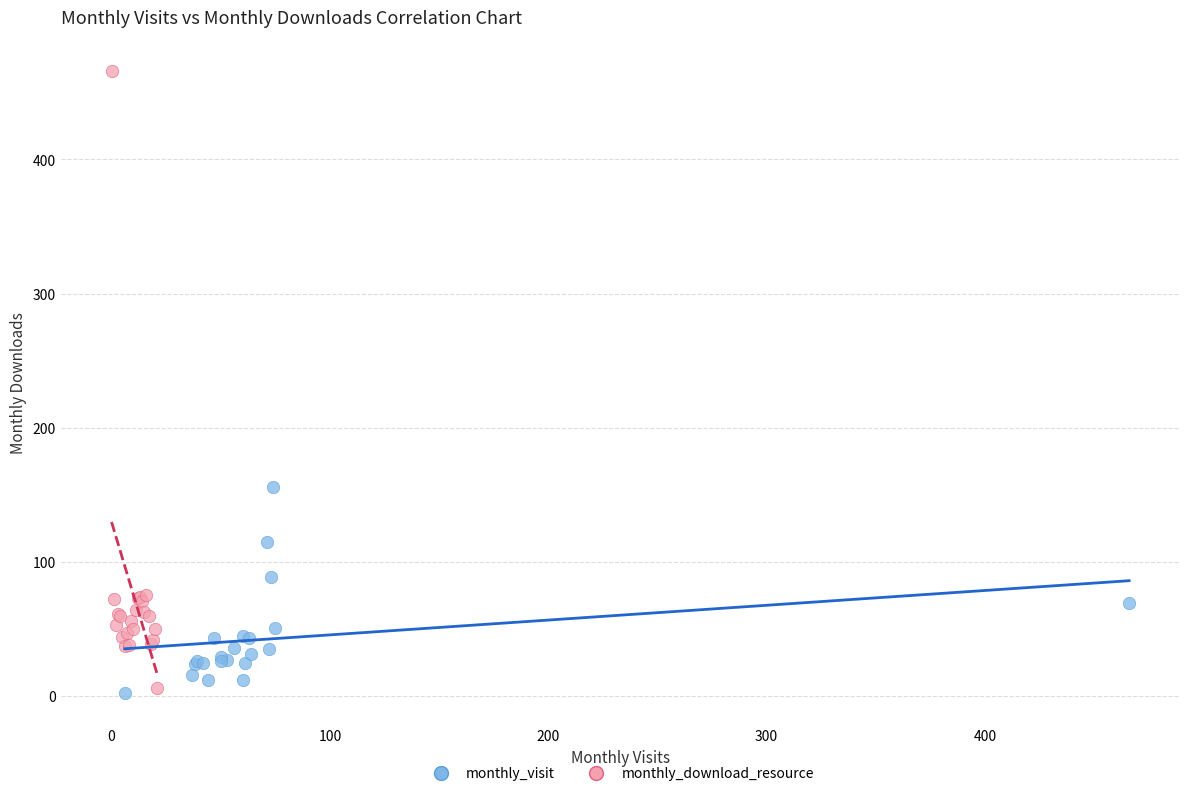

Which series has the largest Y range (max minus min)?

monthly_download_resource